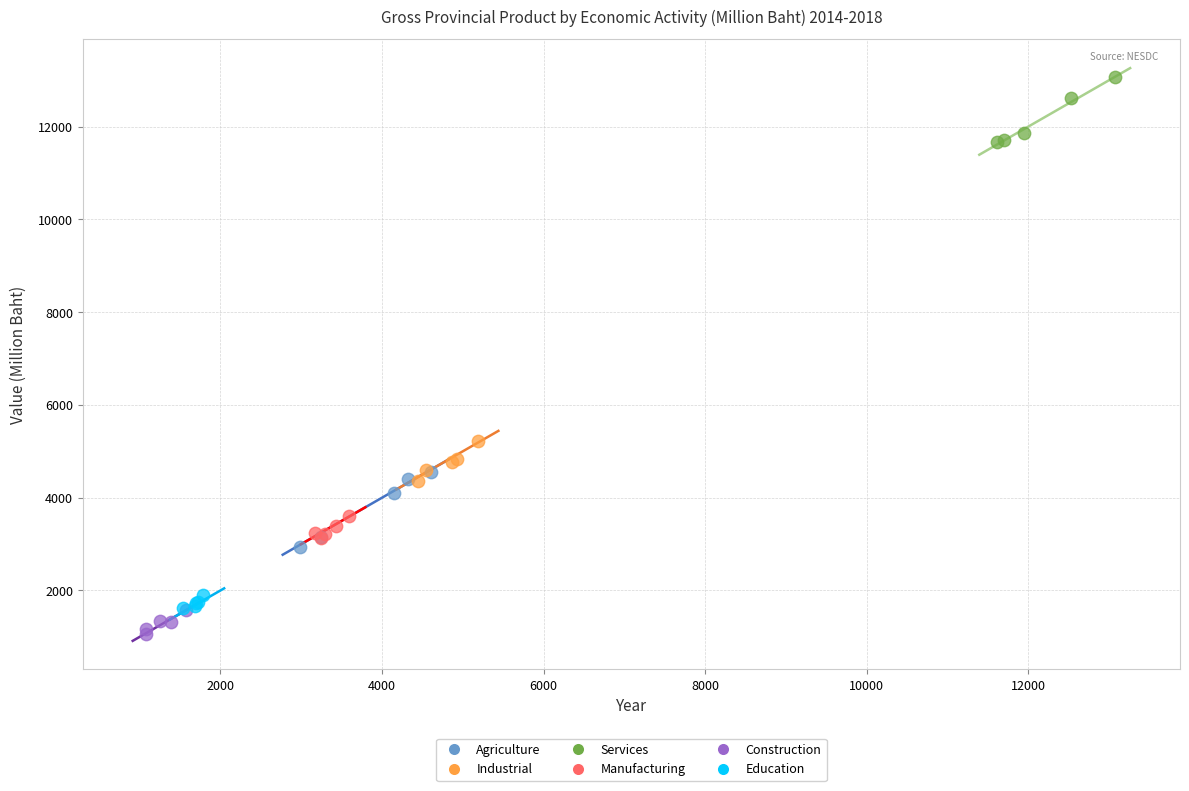

Which series contains the lowest Y value?

Construction